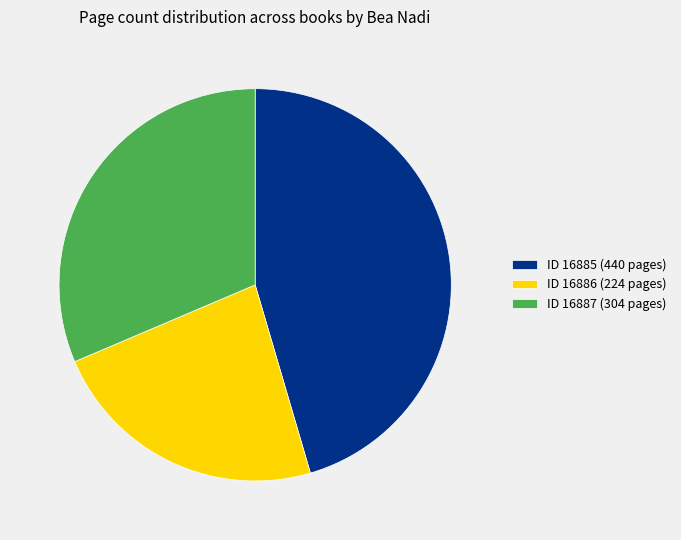

The ID 16885 (440 pages) slice represents 35% of the pie. True or false?

False